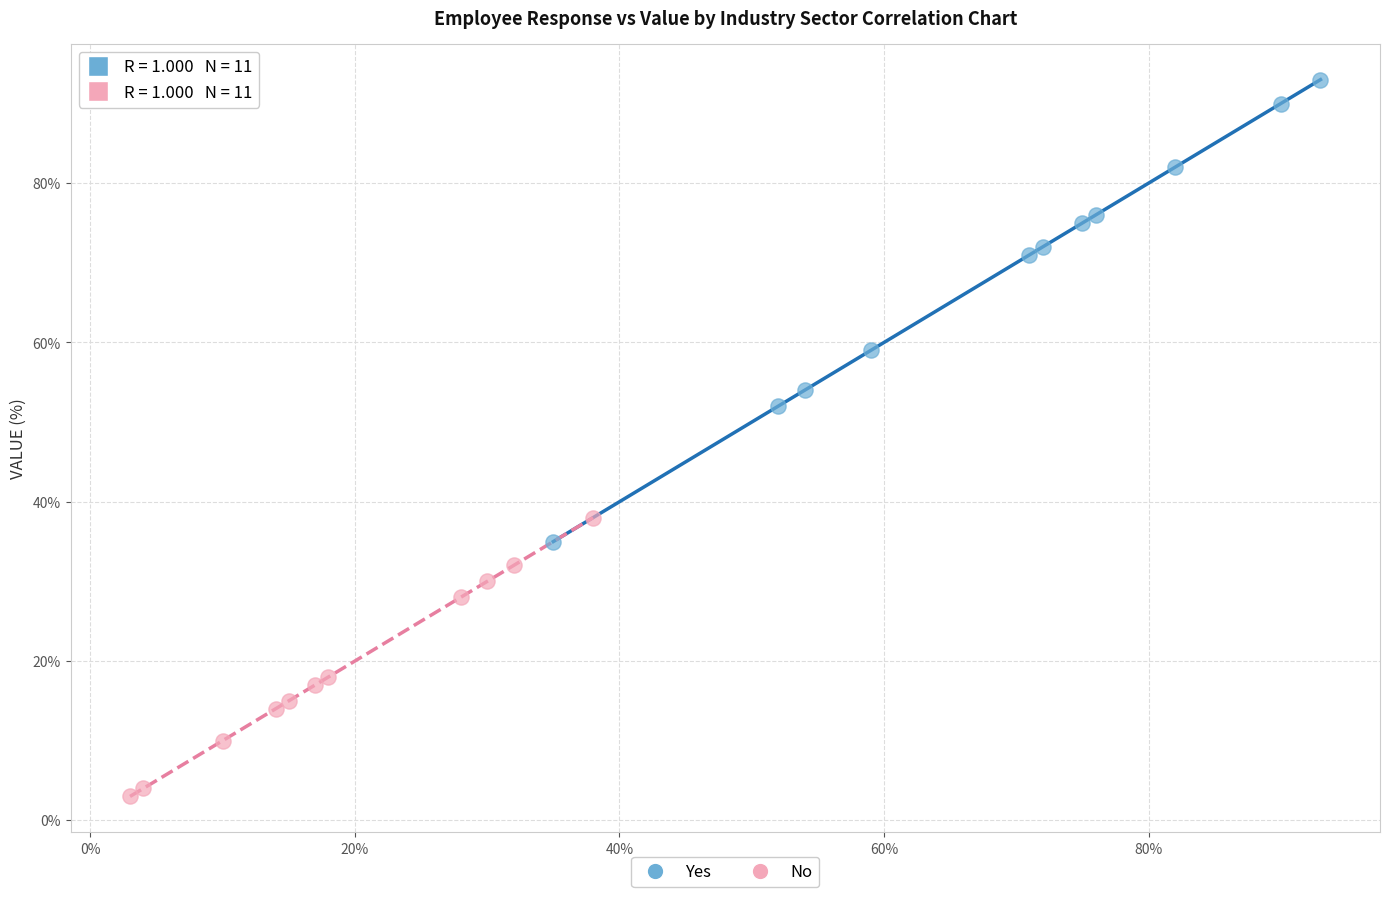

Which series reaches the maximum Y coordinate?

Yes